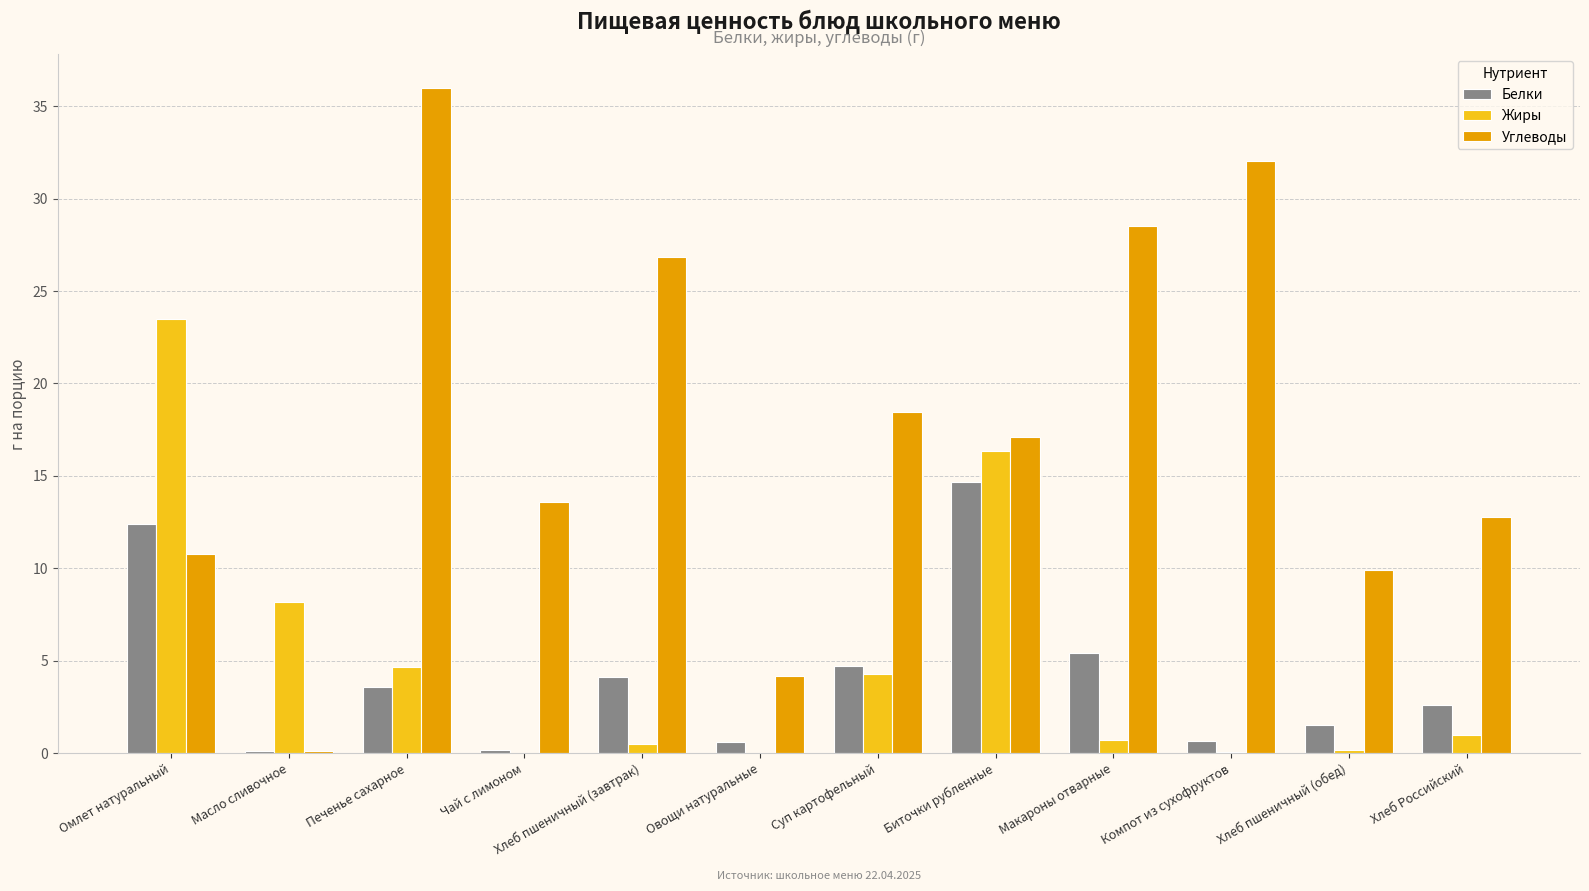

Are the bars horizontal?

No